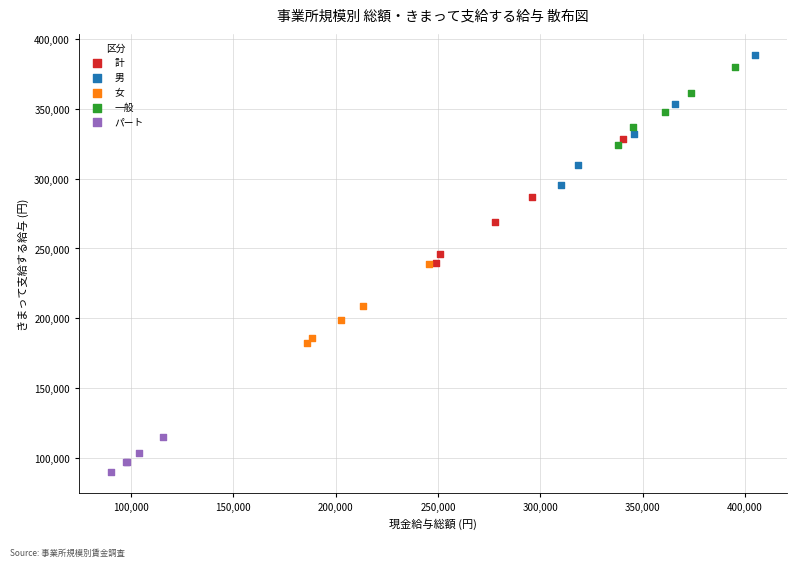

Which series contains the lowest Y value?

パート